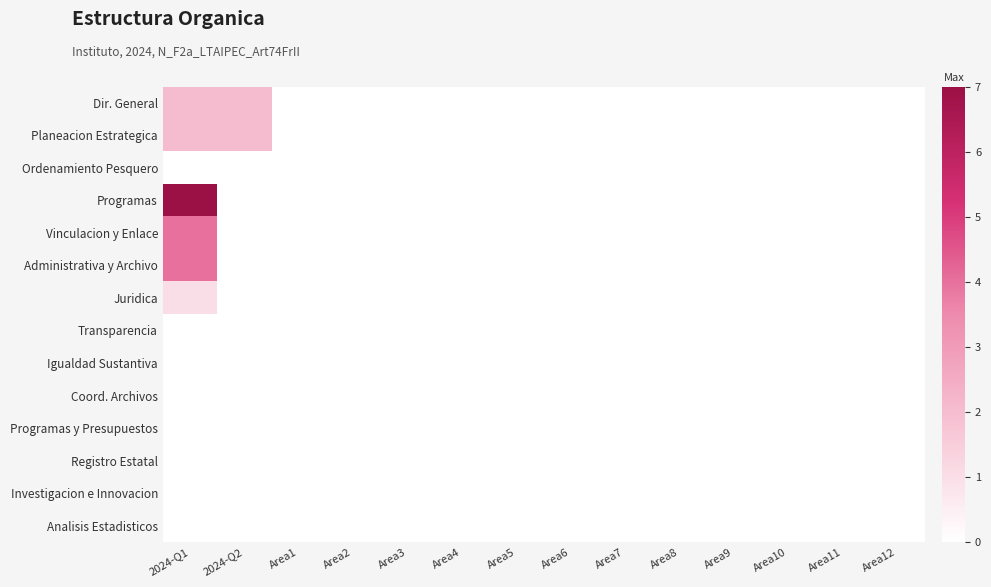

Reading left to right, what are all the values shown in this chart?

Dir. General: 2024-Q1=2	2024-Q2=2	Area1=0	Area2=0	Area3=0	Area4=0	Area5=0	Area6=0	Area7=0	Area8=0	Area9=0	Area10=0	Area11=0	Area12=0
Planeacion Estrategica: 2024-Q1=2	2024-Q2=2	Area1=0	Area2=0	Area3=0	Area4=0	Area5=0	Area6=0	Area7=0	Area8=0	Area9=0	Area10=0	Area11=0	Area12=0
Ordenamiento Pesquero: 2024-Q1=0	2024-Q2=0	Area1=0	Area2=0	Area3=0	Area4=0	Area5=0	Area6=0	Area7=0	Area8=0	Area9=0	Area10=0	Area11=0	Area12=0
Programas: 2024-Q1=7	2024-Q2=0	Area1=0	Area2=0	Area3=0	Area4=0	Area5=0	Area6=0	Area7=0	Area8=0	Area9=0	Area10=0	Area11=0	Area12=0
Vinculacion y Enlace: 2024-Q1=4	2024-Q2=0	Area1=0	Area2=0	Area3=0	Area4=0	Area5=0	Area6=0	Area7=0	Area8=0	Area9=0	Area10=0	Area11=0	Area12=0
Administrativa y Archivo: 2024-Q1=4	2024-Q2=0	Area1=0	Area2=0	Area3=0	Area4=0	Area5=0	Area6=0	Area7=0	Area8=0	Area9=0	Area10=0	Area11=0	Area12=0
Juridica: 2024-Q1=1	2024-Q2=0	Area1=0	Area2=0	Area3=0	Area4=0	Area5=0	Area6=0	Area7=0	Area8=0	Area9=0	Area10=0	Area11=0	Area12=0
Transparencia: 2024-Q1=0	2024-Q2=0	Area1=0	Area2=0	Area3=0	Area4=0	Area5=0	Area6=0	Area7=0	Area8=0	Area9=0	Area10=0	Area11=0	Area12=0
Igualdad Sustantiva: 2024-Q1=0	2024-Q2=0	Area1=0	Area2=0	Area3=0	Area4=0	Area5=0	Area6=0	Area7=0	Area8=0	Area9=0	Area10=0	Area11=0	Area12=0
Coord. Archivos: 2024-Q1=0	2024-Q2=0	Area1=0	Area2=0	Area3=0	Area4=0	Area5=0	Area6=0	Area7=0	Area8=0	Area9=0	Area10=0	Area11=0	Area12=0
Programas y Presupuestos: 2024-Q1=0	2024-Q2=0	Area1=0	Area2=0	Area3=0	Area4=0	Area5=0	Area6=0	Area7=0	Area8=0	Area9=0	Area10=0	Area11=0	Area12=0
Registro Estatal: 2024-Q1=0	2024-Q2=0	Area1=0	Area2=0	Area3=0	Area4=0	Area5=0	Area6=0	Area7=0	Area8=0	Area9=0	Area10=0	Area11=0	Area12=0
Investigacion e Innovacion: 2024-Q1=0	2024-Q2=0	Area1=0	Area2=0	Area3=0	Area4=0	Area5=0	Area6=0	Area7=0	Area8=0	Area9=0	Area10=0	Area11=0	Area12=0
Analisis Estadisticos: 2024-Q1=0	2024-Q2=0	Area1=0	Area2=0	Area3=0	Area4=0	Area5=0	Area6=0	Area7=0	Area8=0	Area9=0	Area10=0	Area11=0	Area12=0